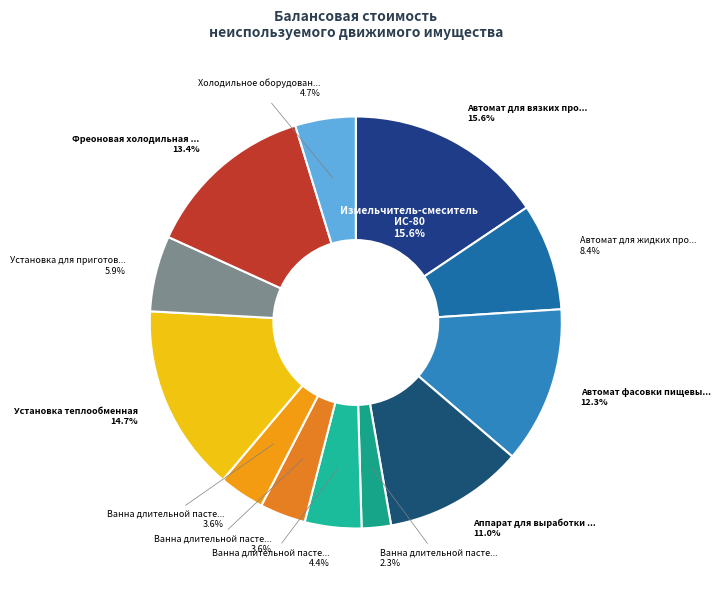

What percentage is the Автомат для жидких продуктов АО-111 slice, to the nearest percent?

8%